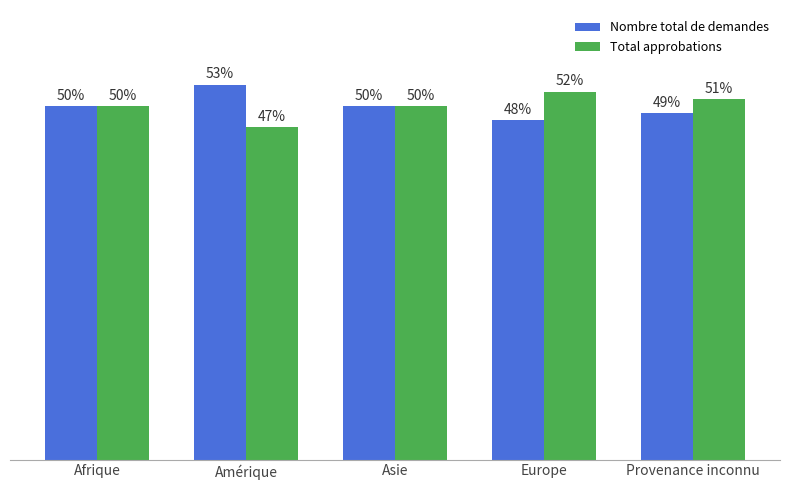

Is the value of Nombre total de demandes at Amérique greater than the value of Total approbations at Afrique?

Yes